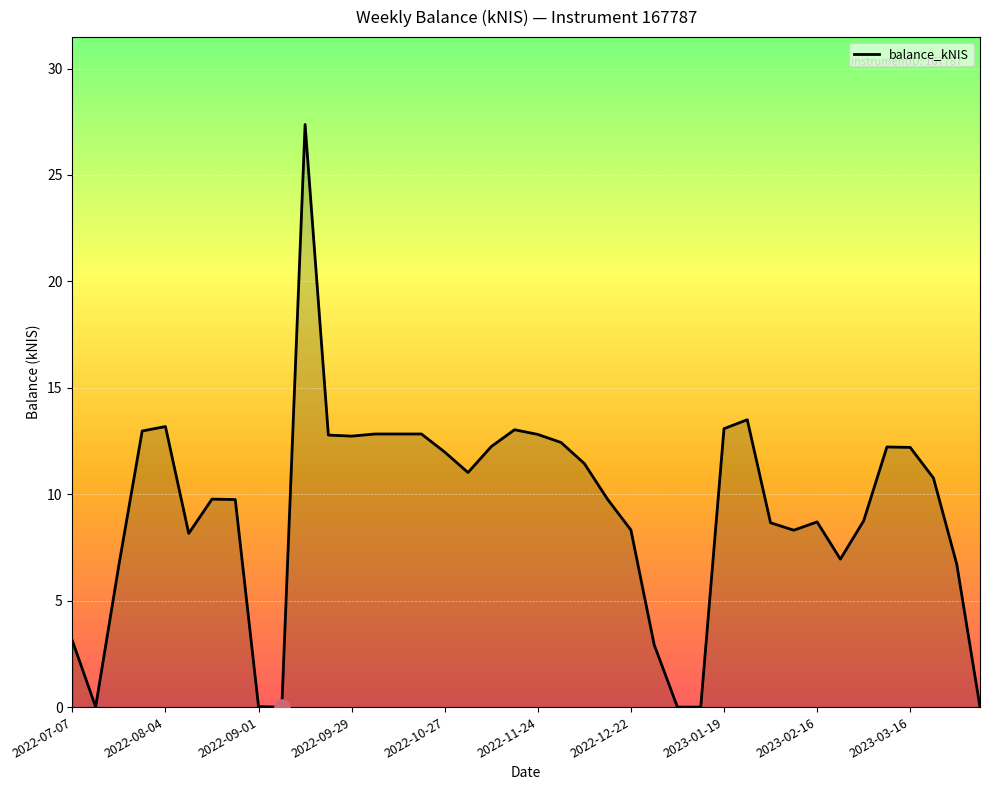

What is the difference between the maximum and minimum values?

27.4